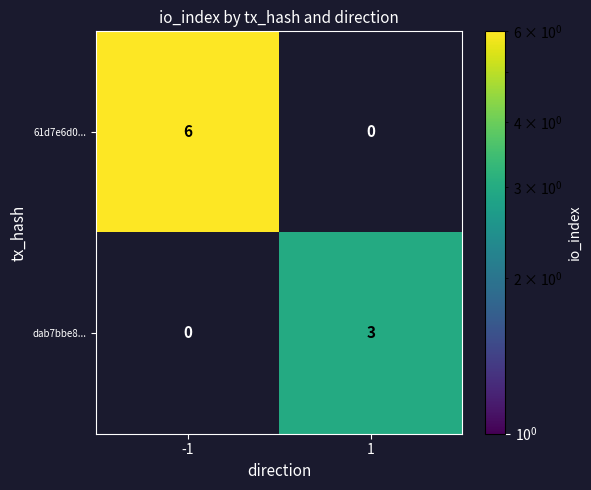

Is it true that 61d7e6d0... equals 0 at 1?

True